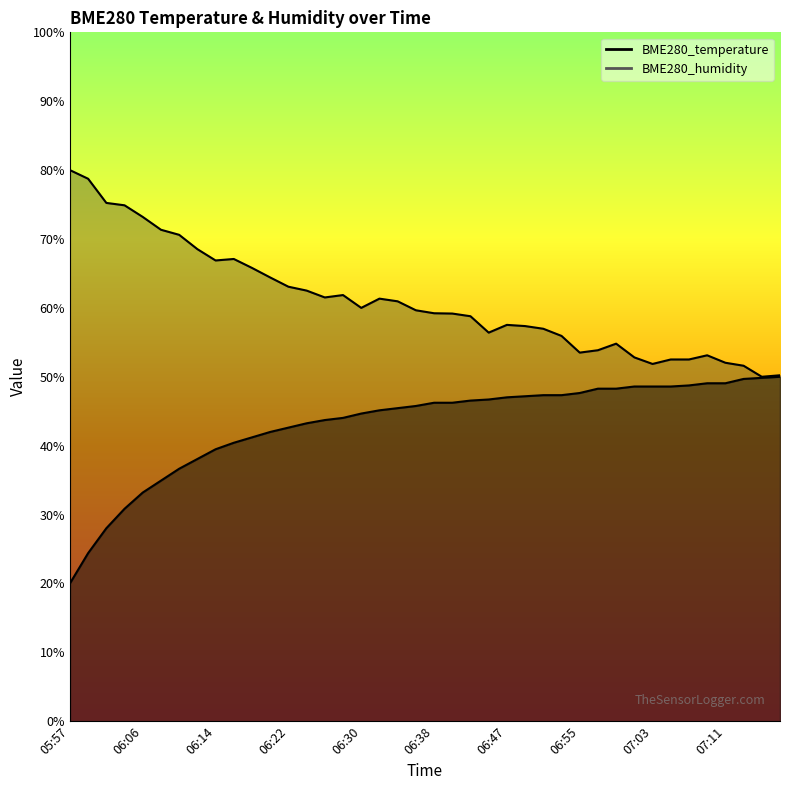

True or false: BME280_humidity and BME280_temperature intersect in this chart.

False